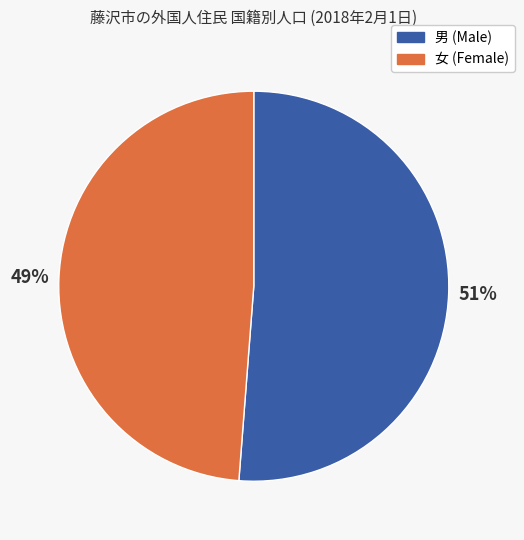

Is 女 (Female) the majority of the pie?

No